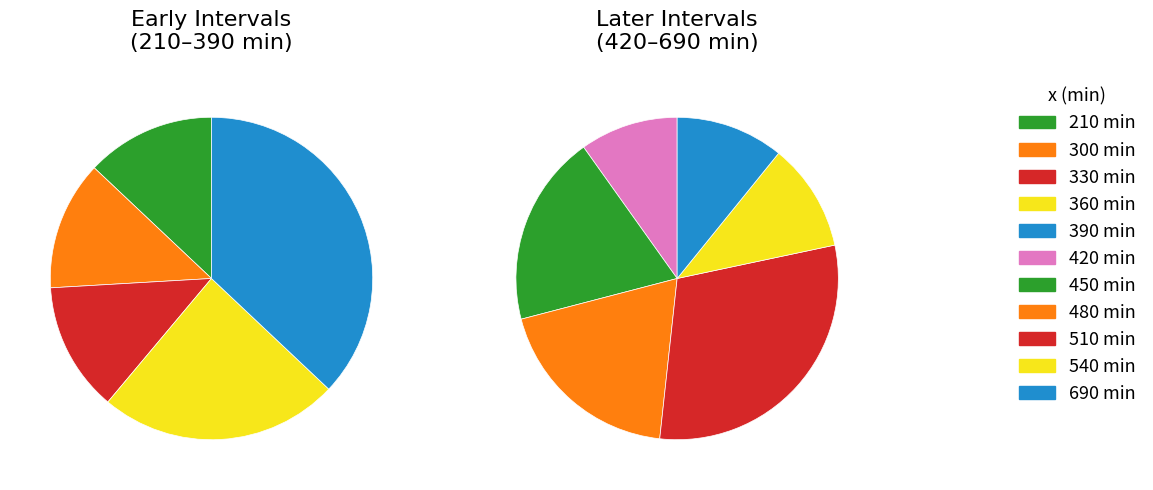

What portion of the pie excludes 300?

94.2%